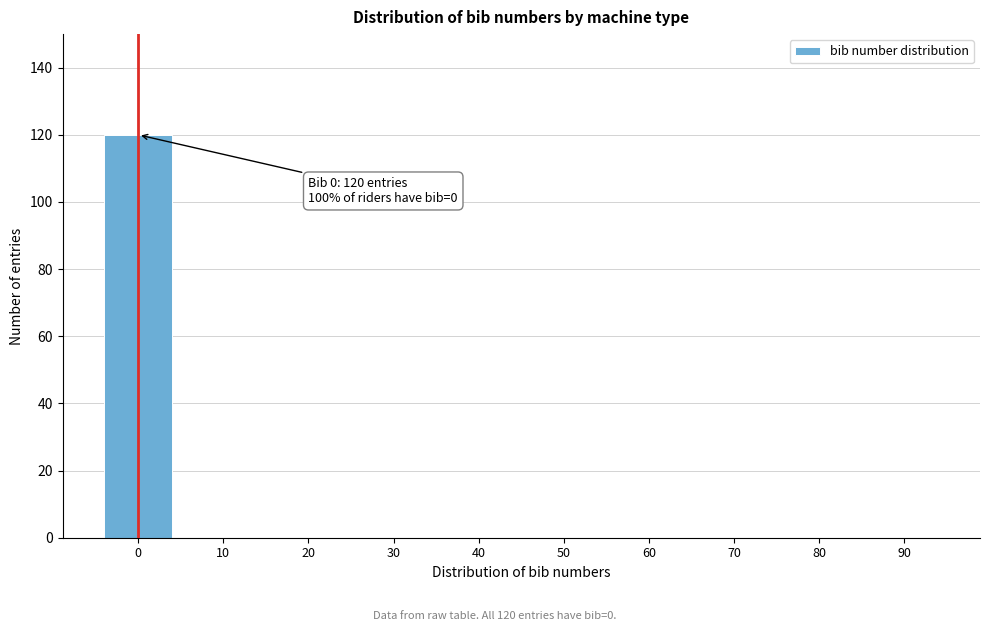

Reading left to right, transcribe all the data shown in this chart.

0=120	10=0	20=0	30=0	40=0	50=0	60=0	70=0	80=0	90=0